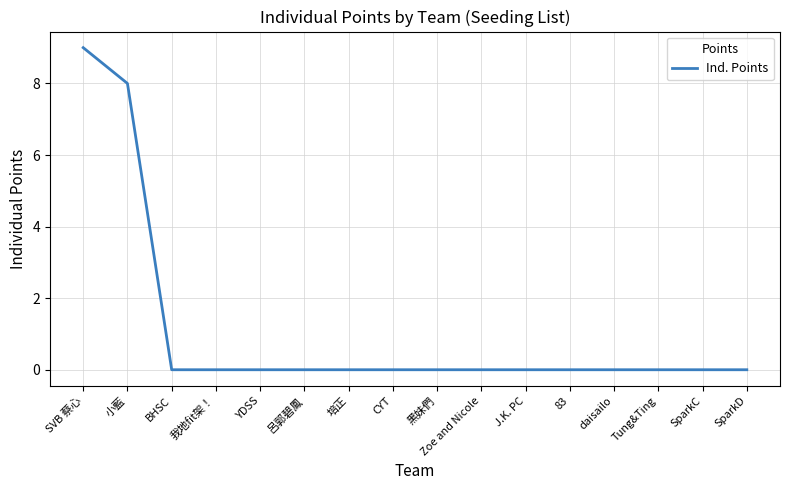

What is the greatest value displayed?

9